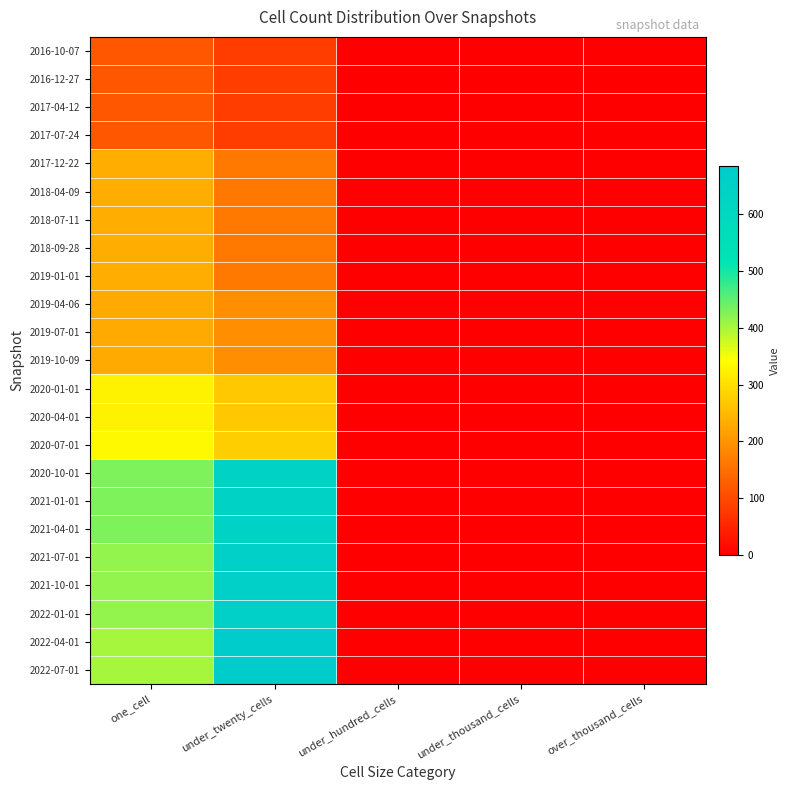

What is the spread (max minus min) of values at one_cell?

310